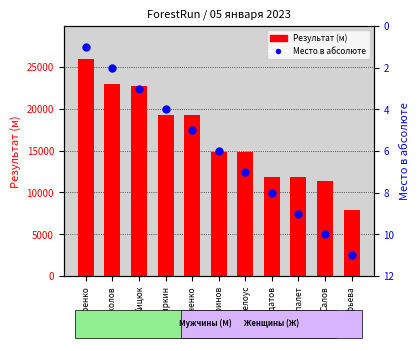

Which series has the largest total across all categories?

Результат (м)